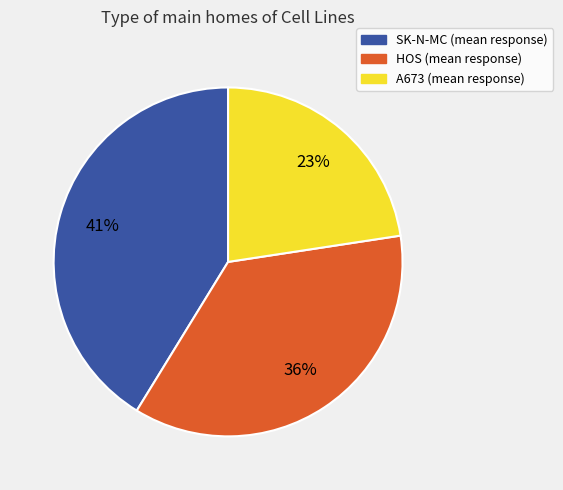

Does any single category account for the majority?

No